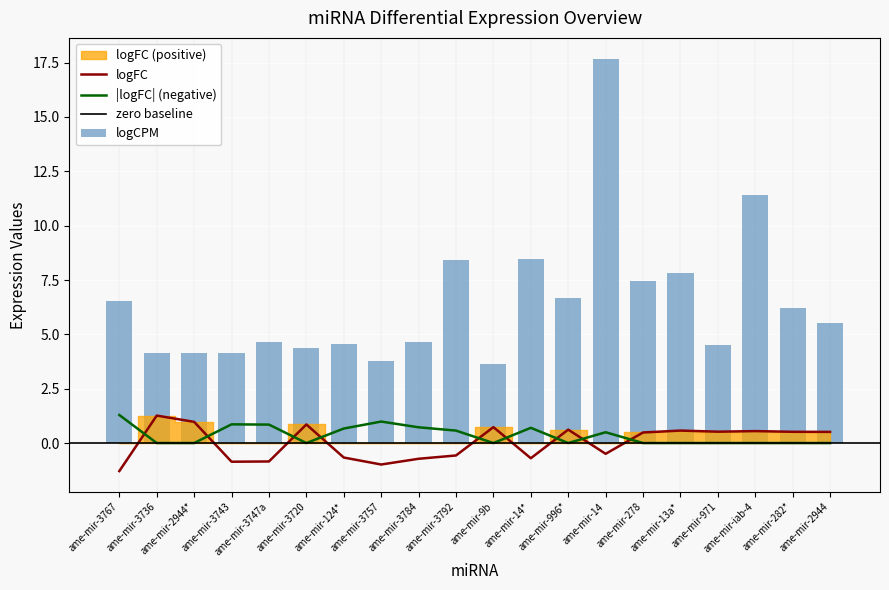

At which label does logCPM reach its peak?

ame-mir-14